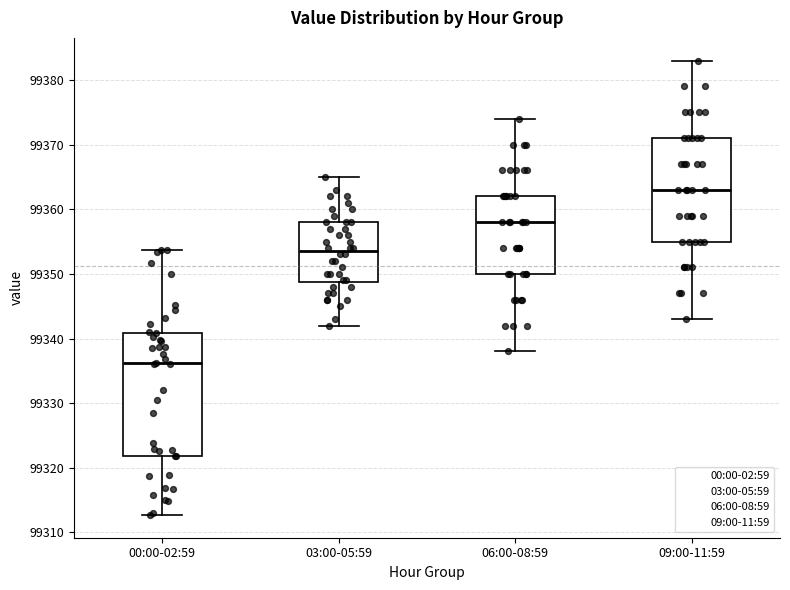

Which box's median line is the highest?

09:00-11:59